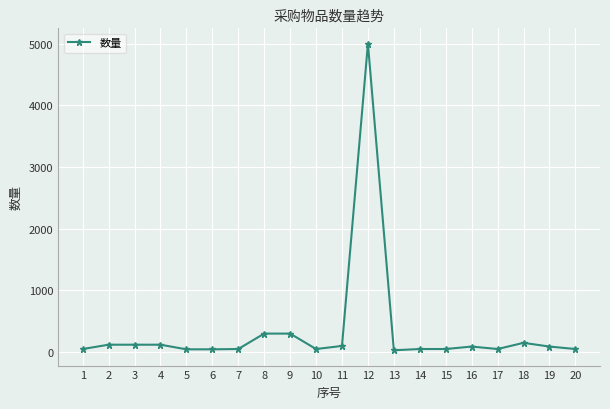

What is the difference between the maximum and second lowest values?

4955